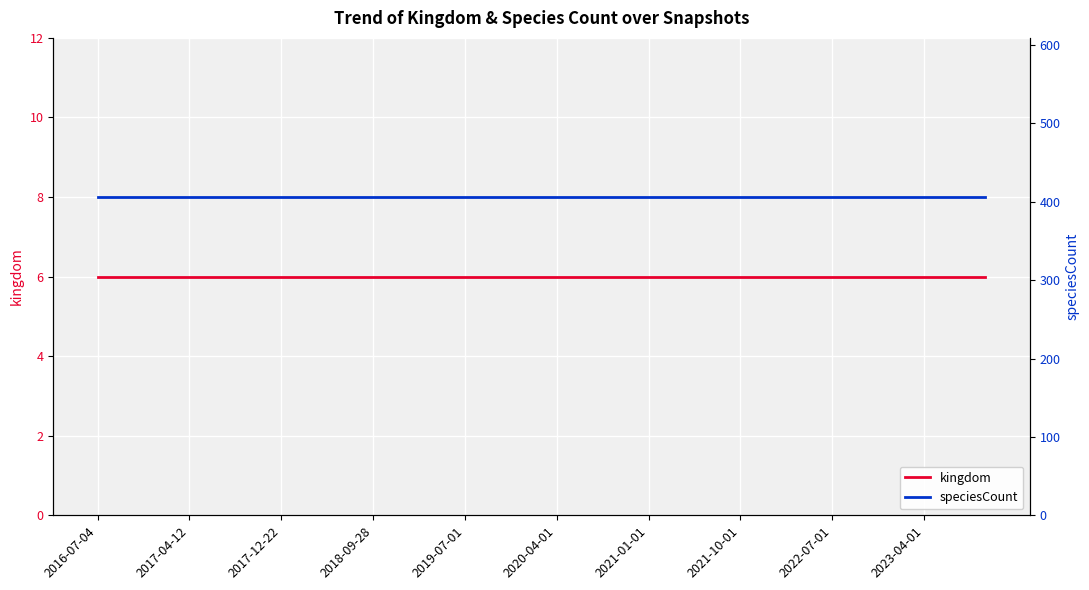

What is the label of the 10th point from the left?

2018-09-28